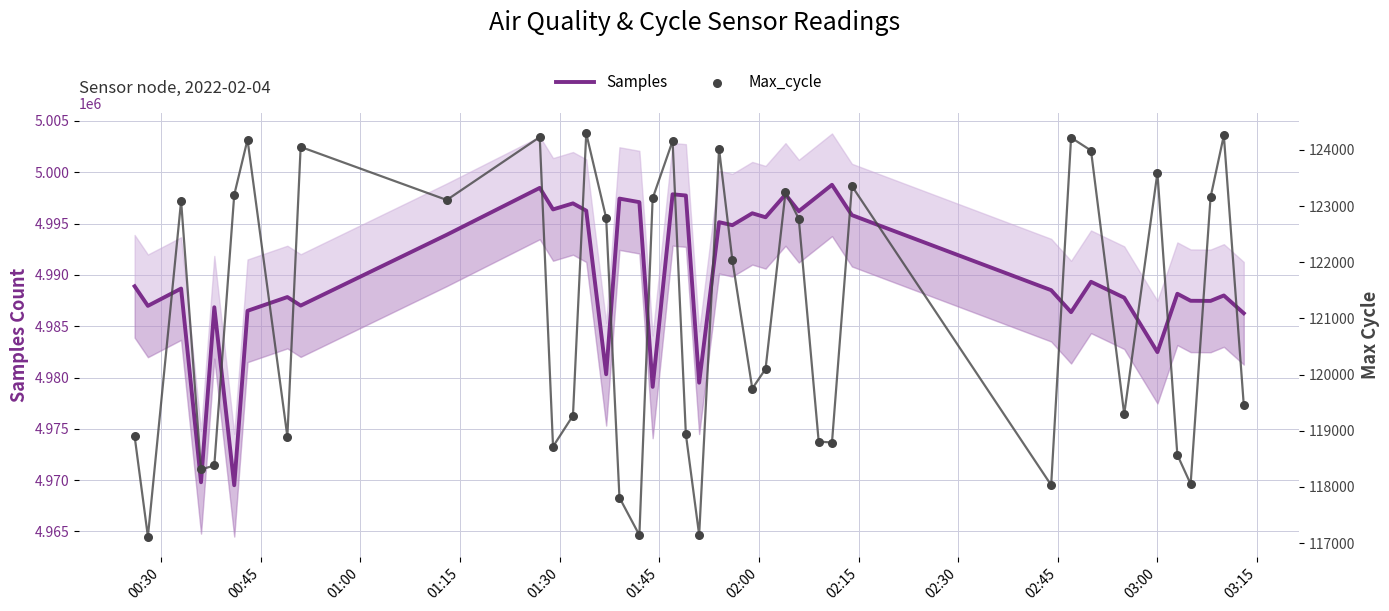

Which series has the largest total across all categories?

Samples